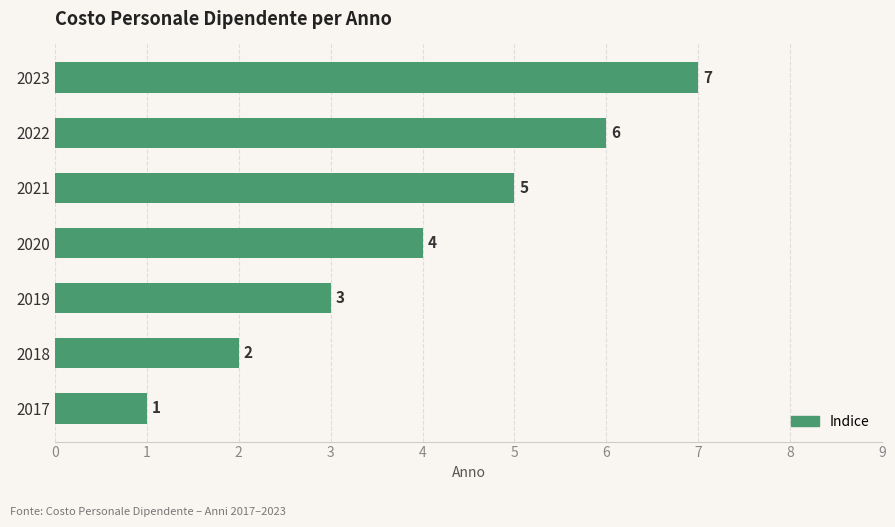

How many values are between 2 and 6?

5